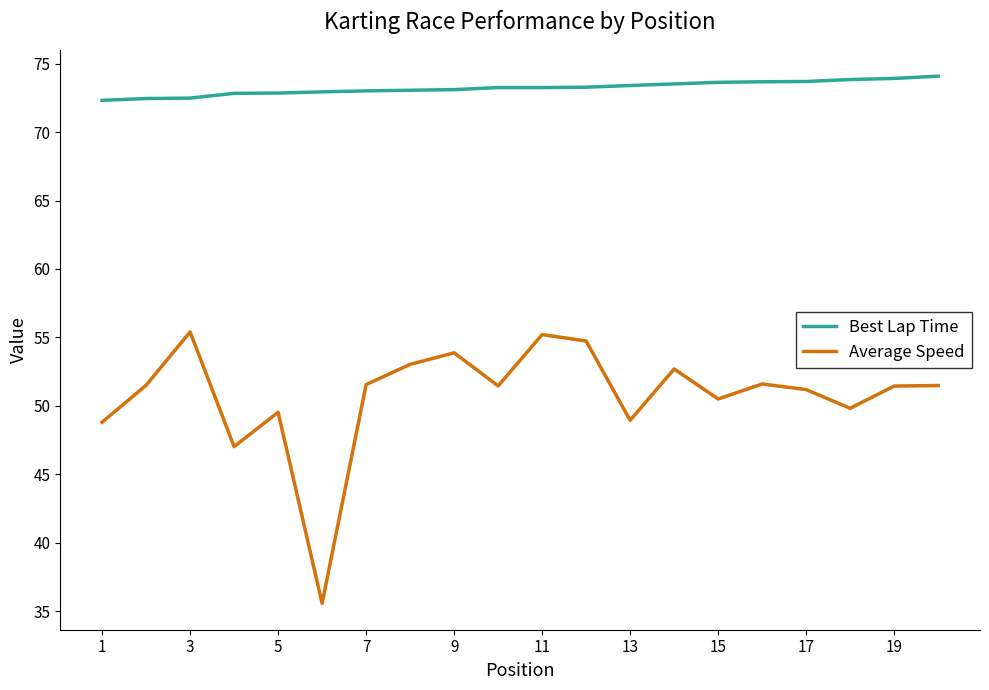

Which series has the largest total across all categories?

Best Lap Time